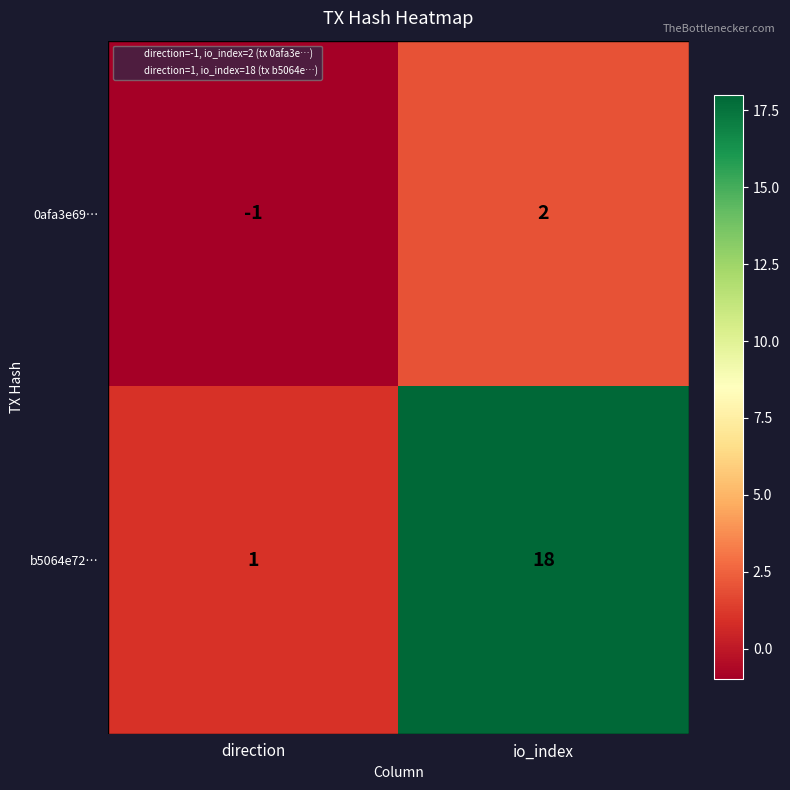

At how many categories does at least one series exceed 6?

1